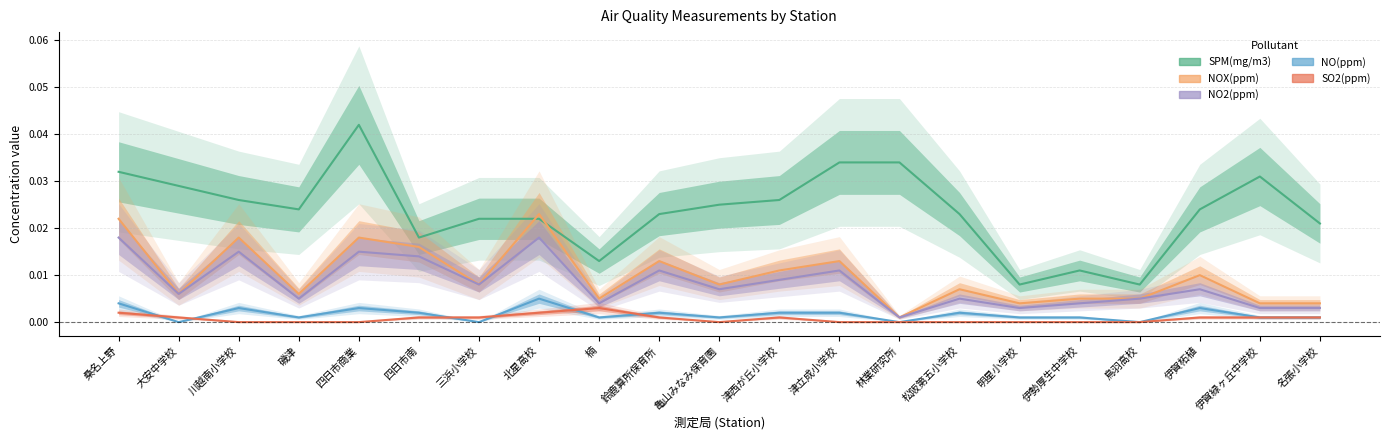

Where is the first local minimum for SPM(mg/m3)?

磯津